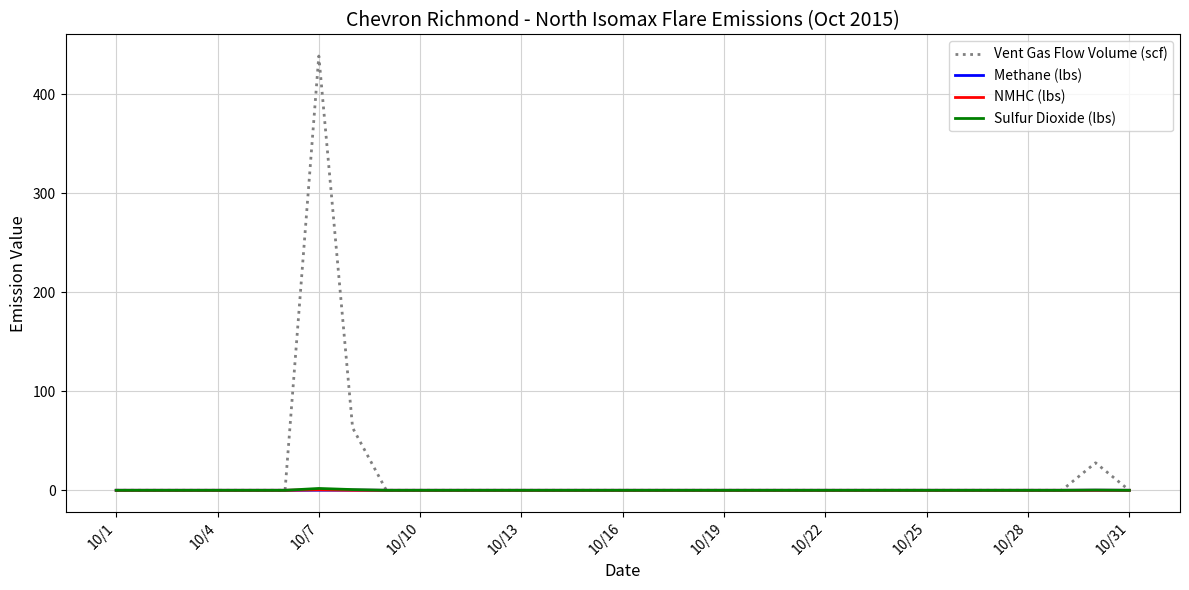

What is the maximum value shown in the chart?

438.6